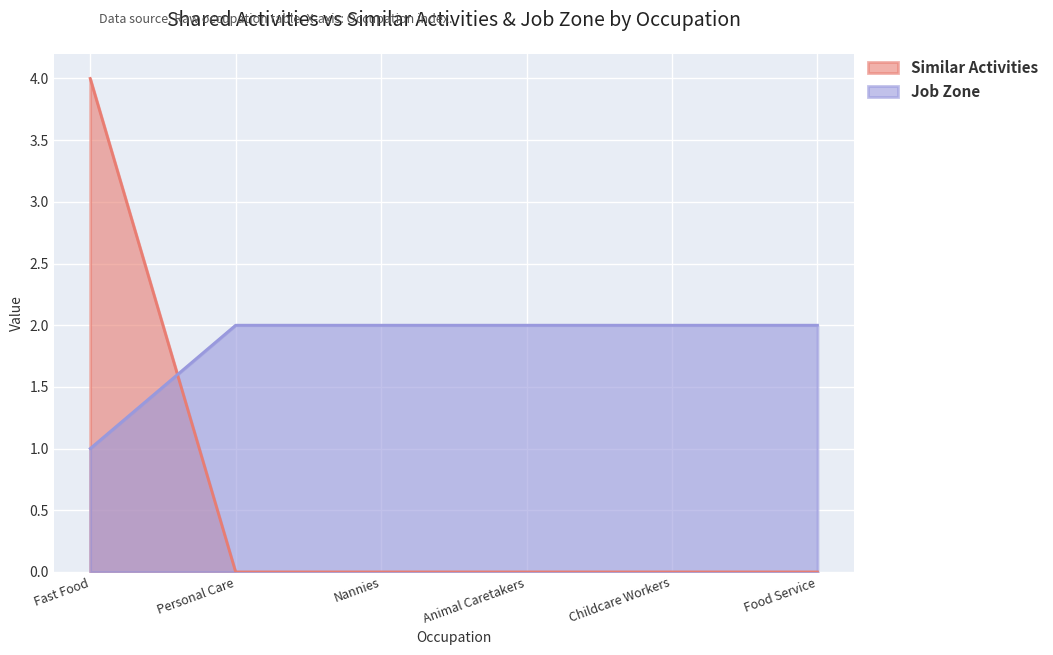

True or false: Job Zone and Similar Activities cross at least once.

True